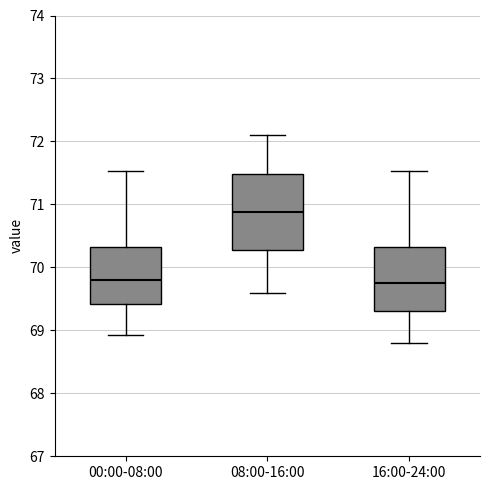

Where does the upper whisker of the box for 00:00-08:00 end on the y-axis? The values are not printed on the chart, so give them approximately, as read against the axis.

71.5